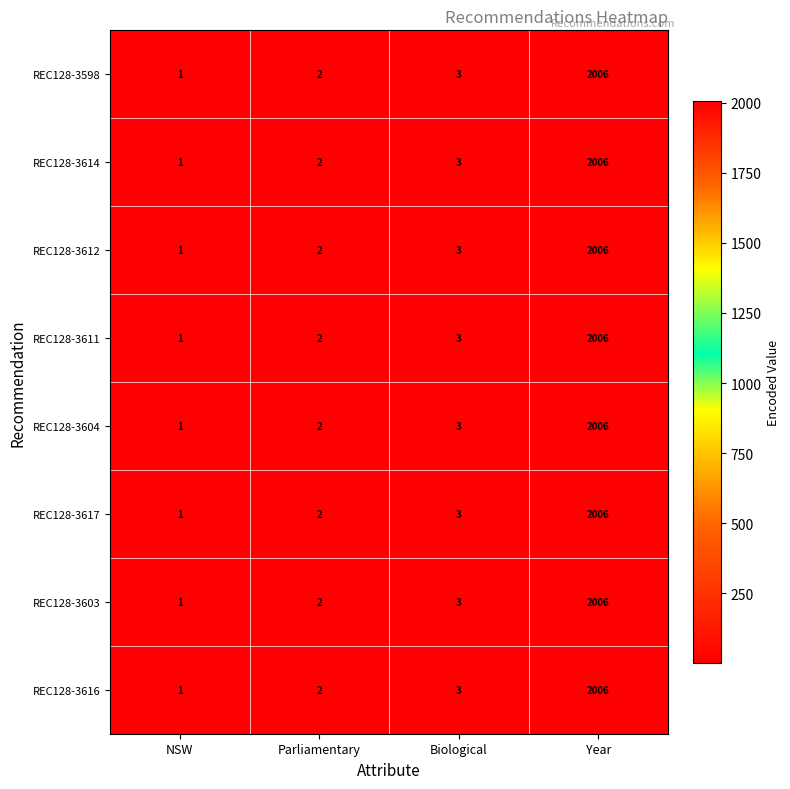

How many data points does each series have?

4